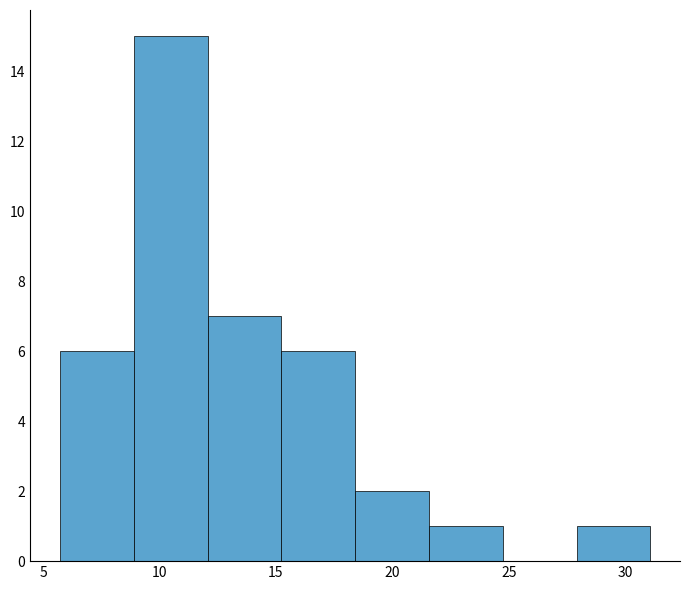

Which range on the x-axis has the tallest bar?

9.0 to 12.0